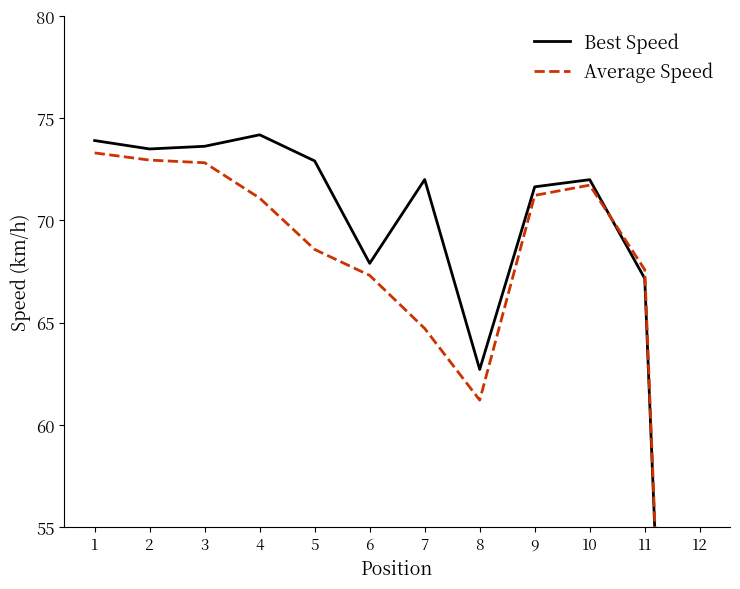

At which category does the chart reach its minimum across all series?

12